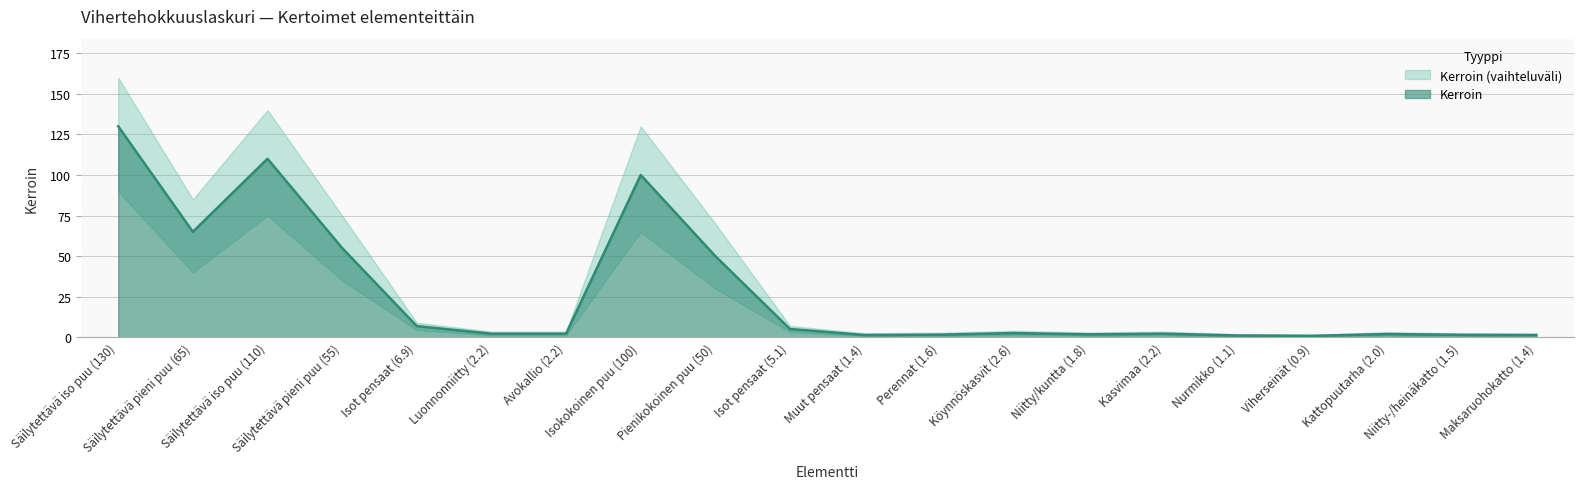

Is it true that Kerroin equals 110.0 at Säilytettävä iso puu (110)?

True